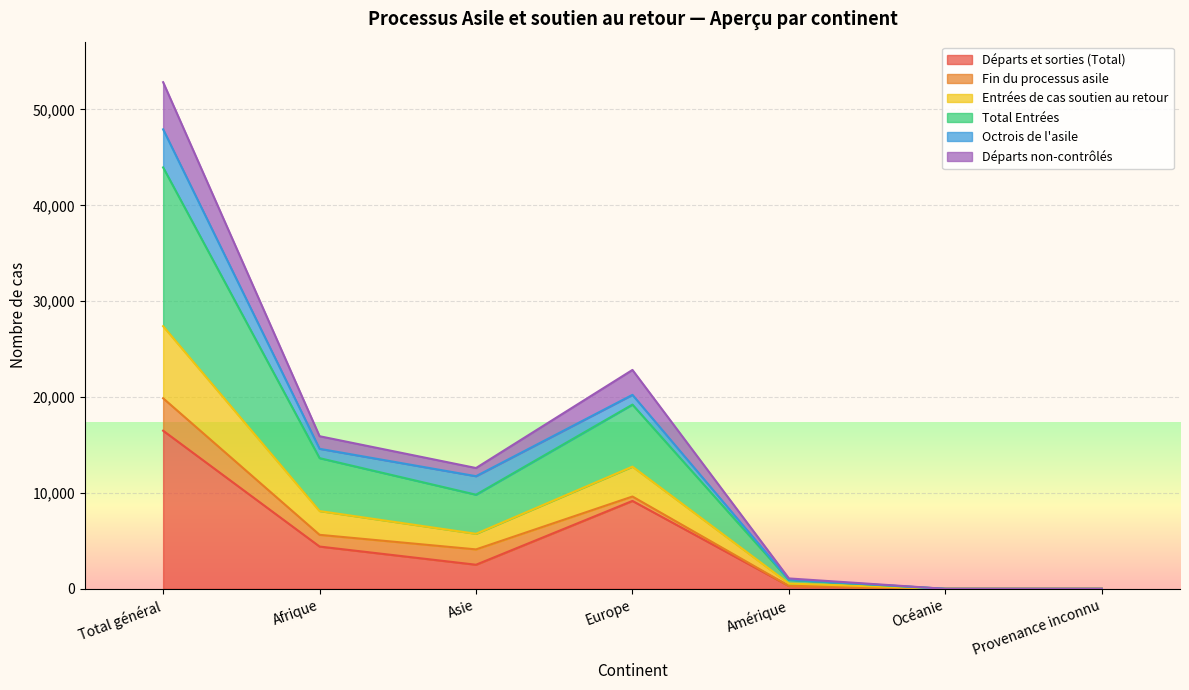

True or false: Entrées de cas soutien au retour and Départs et sorties (Total) cross at least once.

False